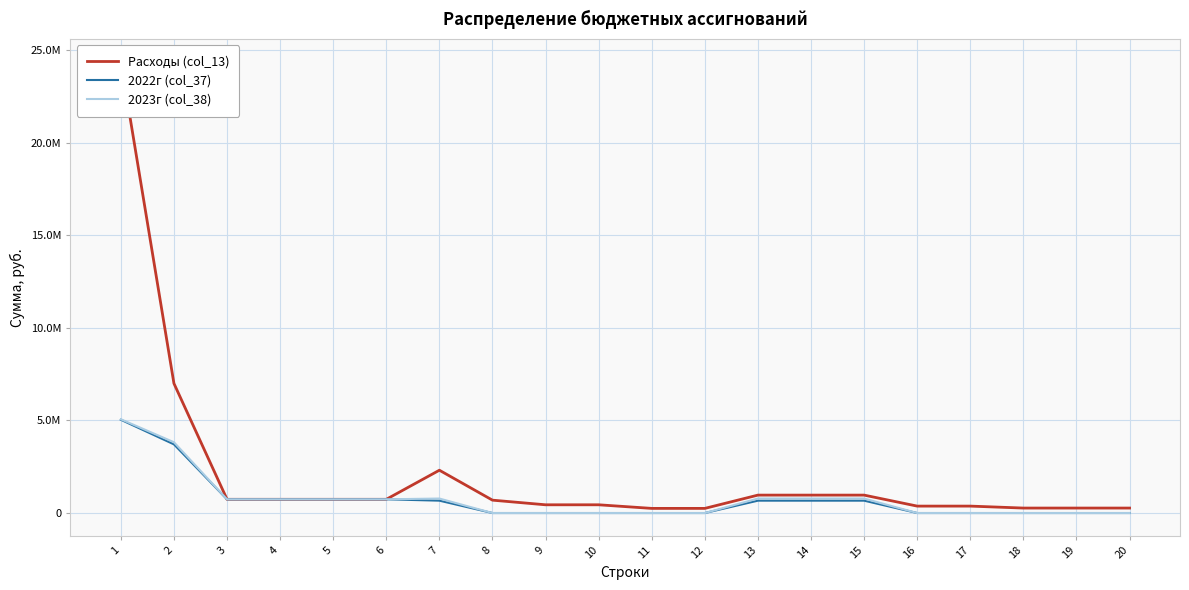

Reading right to left, what are all the values shown in this chart?

Расходы (col_13): 267950.0	267950.0	267950.0	373400.0	373400.0	967190.0	967190.0	967190.0	250000.0	250000.0	444420.0	444420.0	694420.0	2310760.0	740190.0	740190.0	740190.0	740190.0	6996720.0	24371244.2
2022г (col_37): 0.0	0.0	0.0	0.0	0.0	667278.0	667278.0	667278.0	0.0	0.0	0.0	0.0	0.0	667278.0	740189.8	740189.8	740189.8	740189.8	3707467.8	5035790.0
2023г (col_38): 0.0	0.0	0.0	0.0	0.0	782204.0	782204.0	782204.0	0.0	0.0	0.0	0.0	0.0	782204.0	740189.5	740189.5	740189.5	740189.5	3822393.5	5062130.0